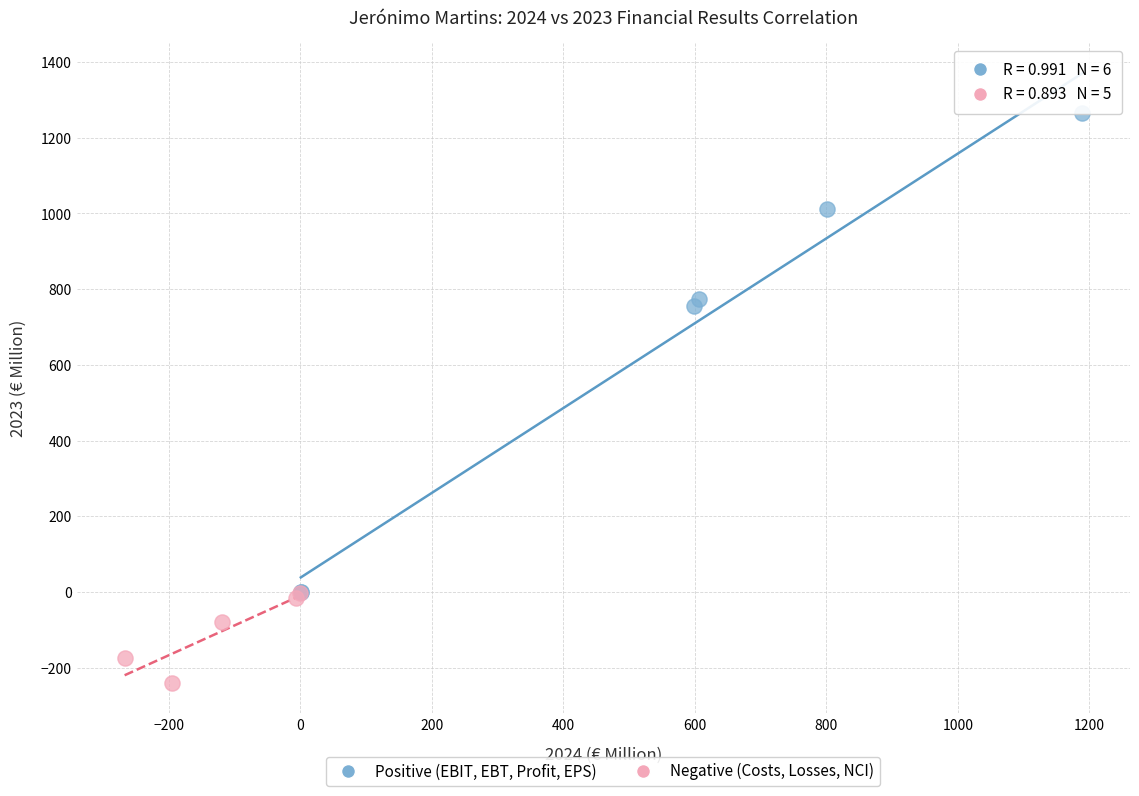

Which series has the widest spread of Y values?

Positive (EBIT, EBT, Profit, EPS)